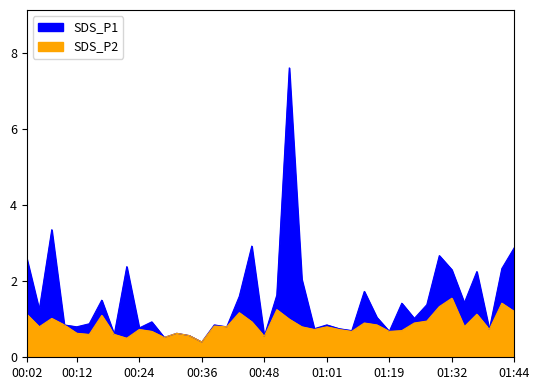

Is the value of SDS_P2 at 00:56 greater than the value of SDS_P1 at 00:09?

No